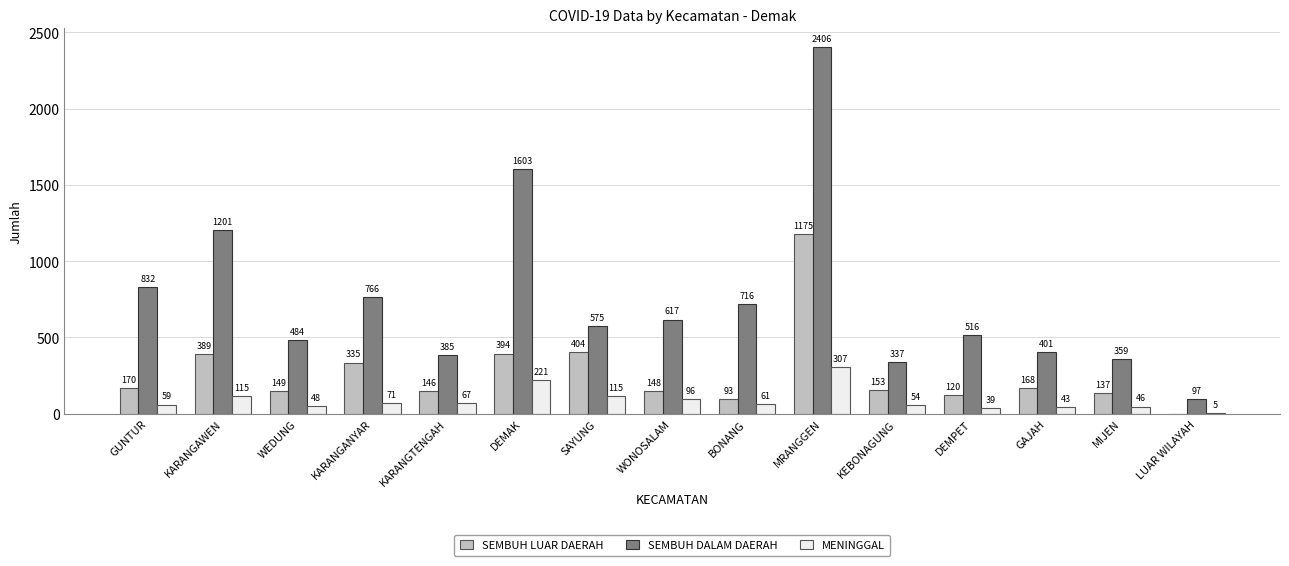

Between WEDUNG and KARANGTENGAH, which series saw the biggest shift?

SEMBUH DALAM DAERAH